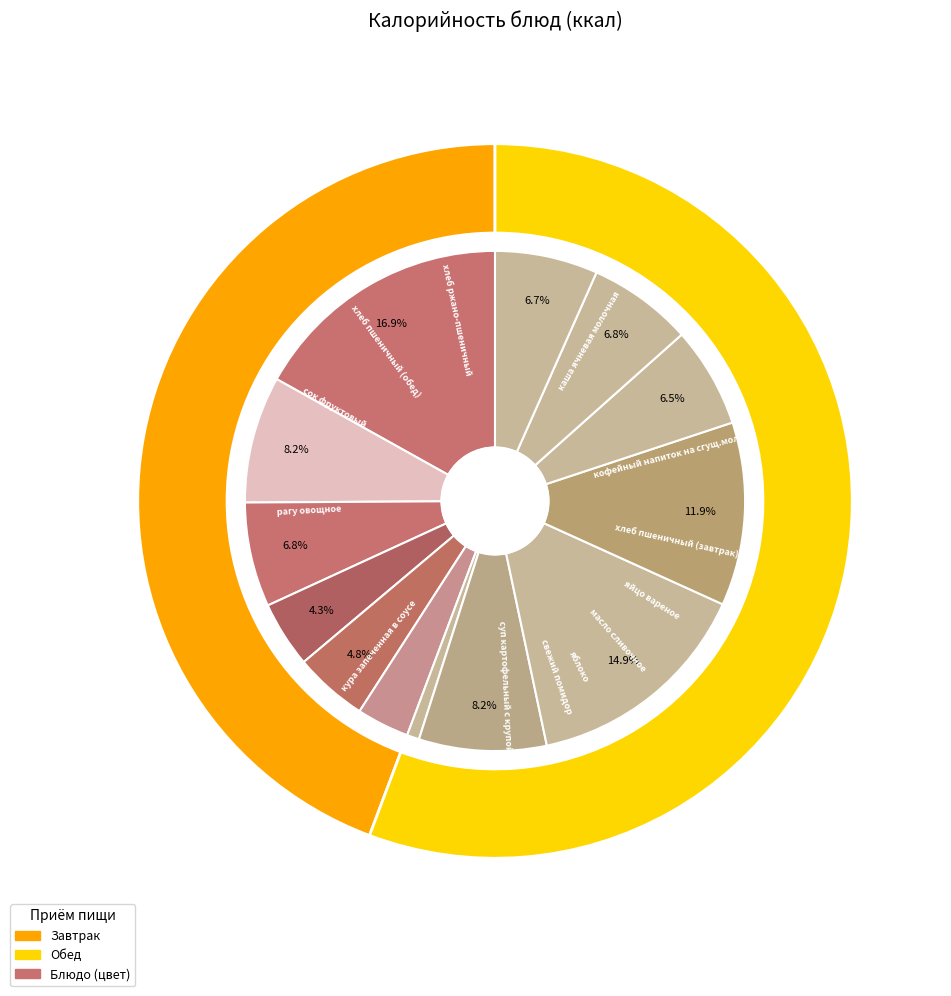

To the nearest percent, what is the average slice percentage?

8%